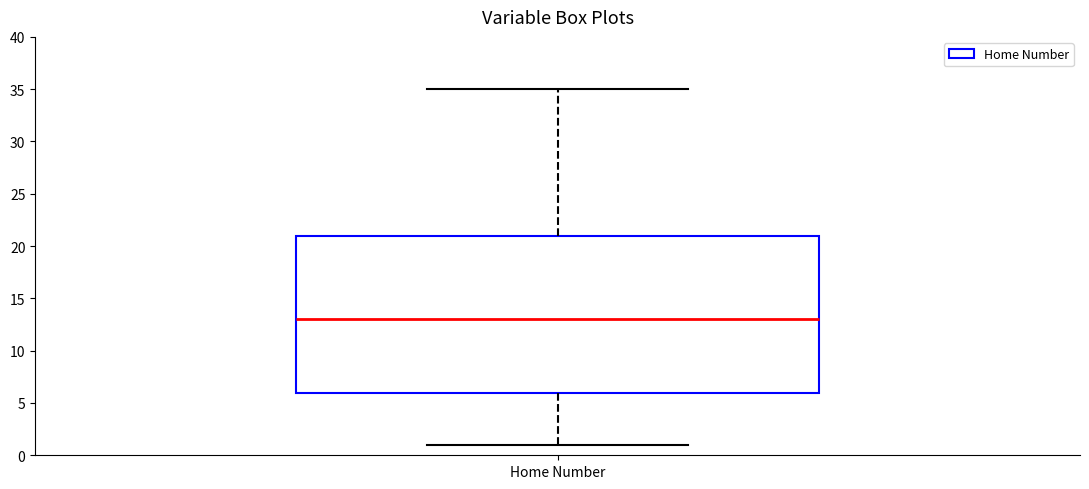

Read this box plot against the y-axis: the position of the median line, the range covered by the box, and the ends of both whiskers. The values are not printed on the chart, so give them approximately, as read against the axis.

median 13, box 6 to 21, whiskers 1 to 35